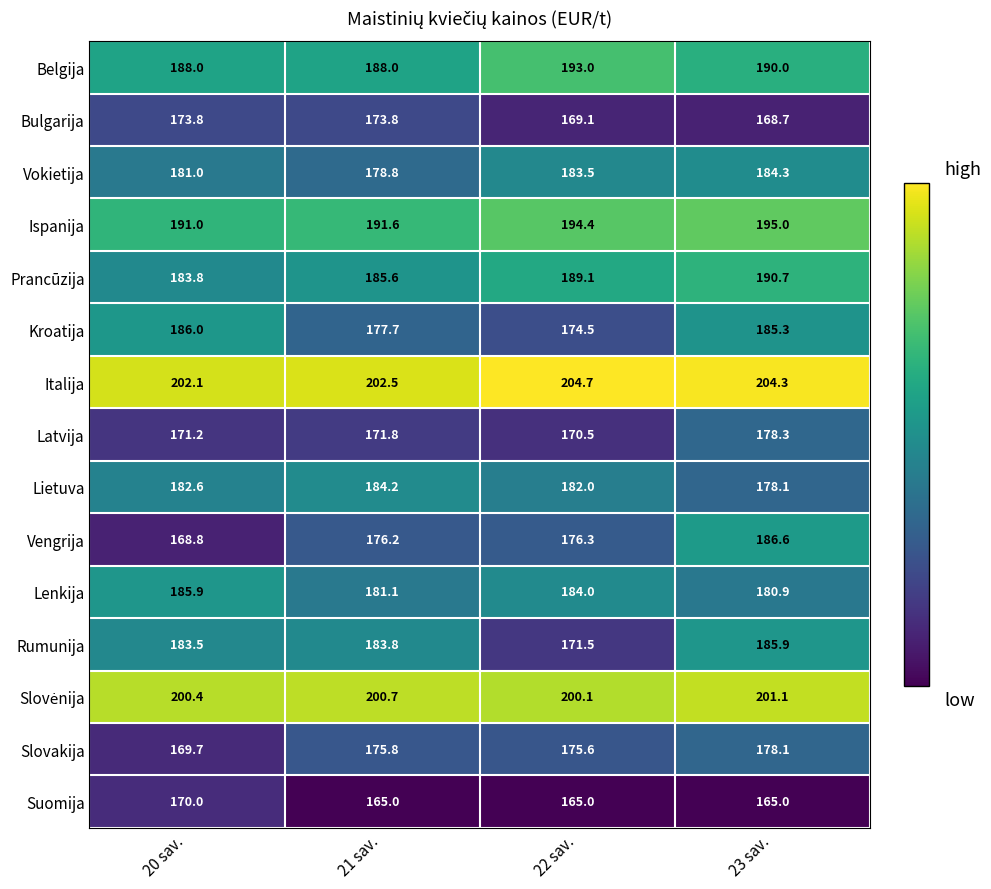

What is the average value of the Vokietija series?

181.9